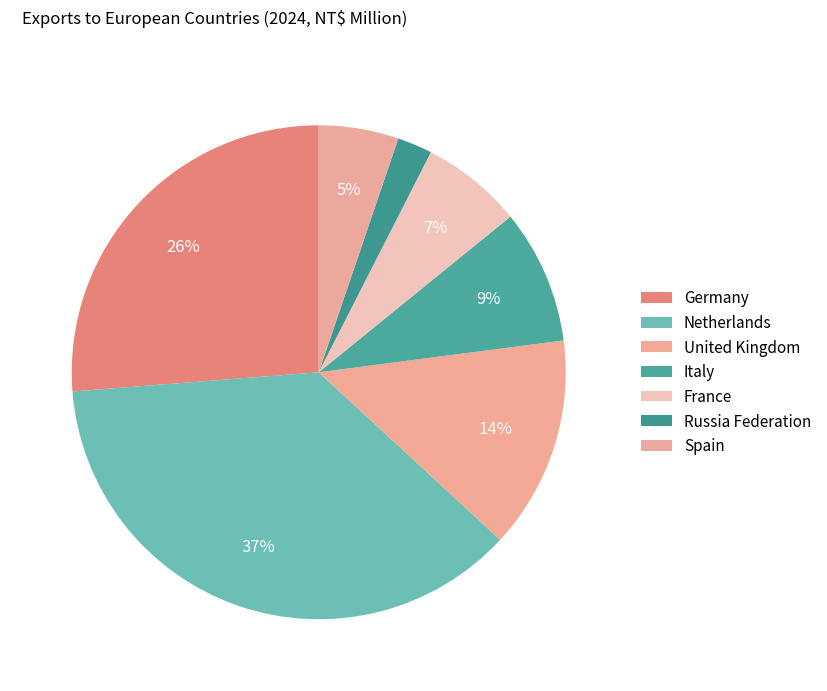

The Spain slice represents 5% of the pie. True or false?

True